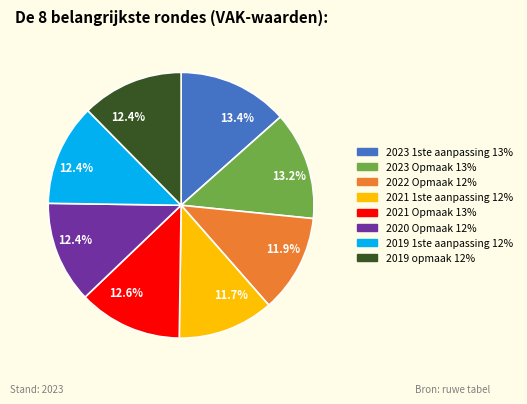

Is there any slice that represents more than half of the pie?

No